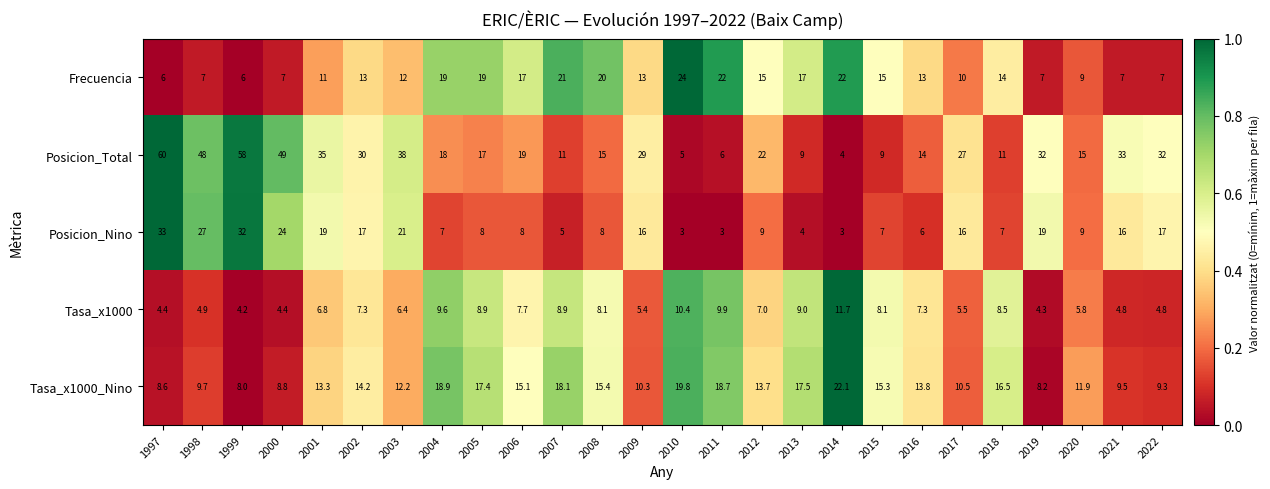

Is the value of Posicion_Total at 2016 greater than the value of Posicion_Nino at 2021?

No